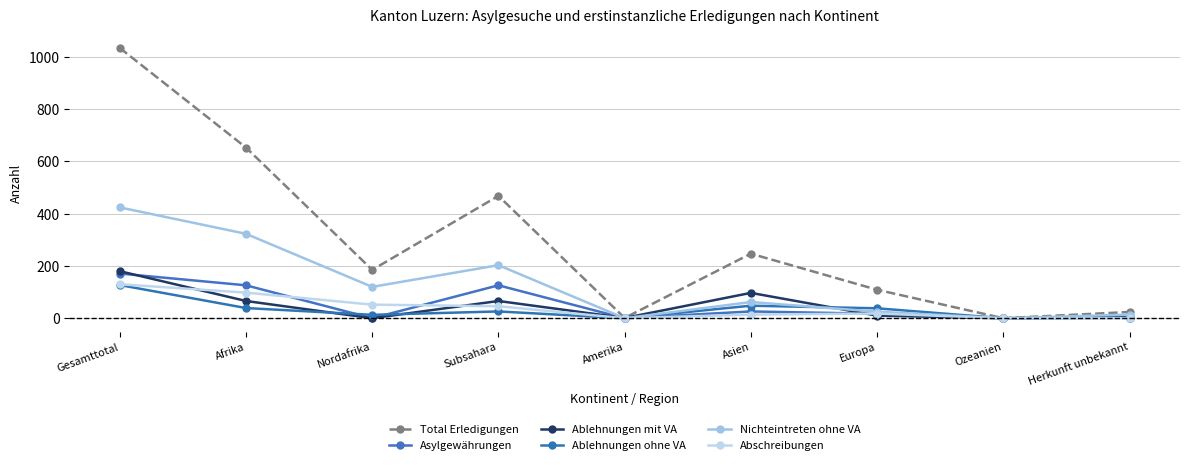

What is the average value of the Ablehnungen ohne VA series?

33